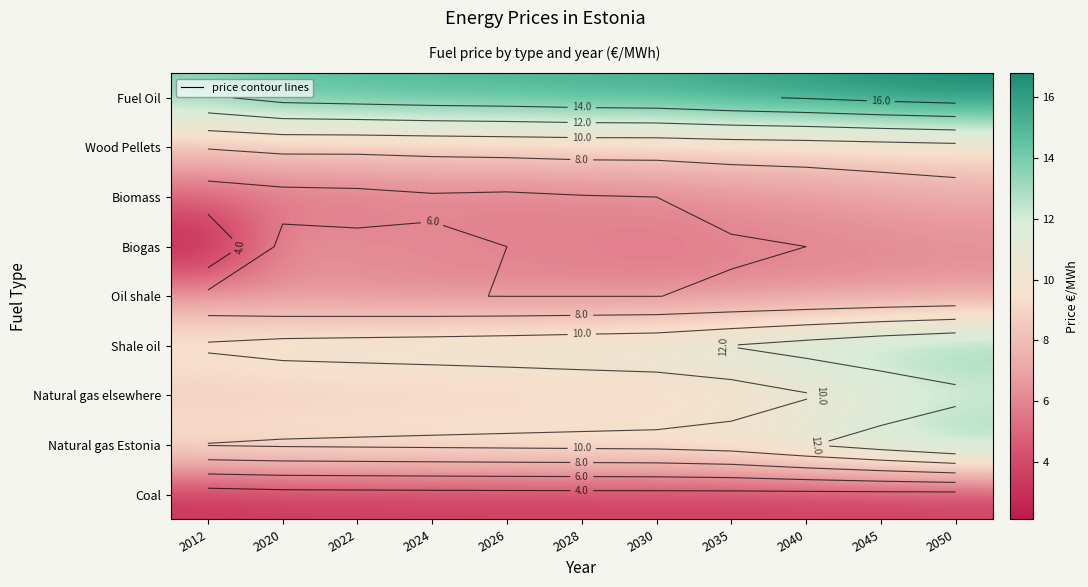

The value of Natural gas Estonia at 2012 is 10.1. True or false?

True